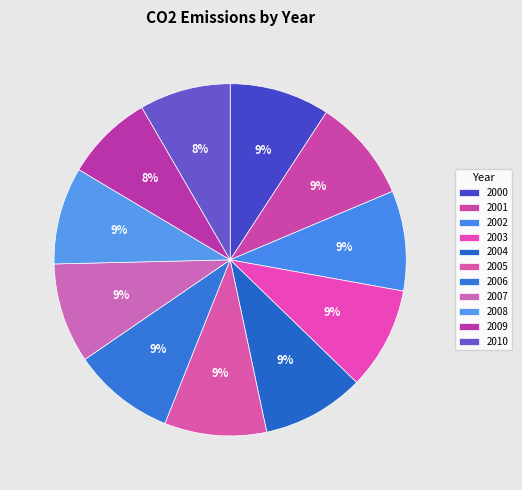

Does 2006 account for over 50% of the chart?

No